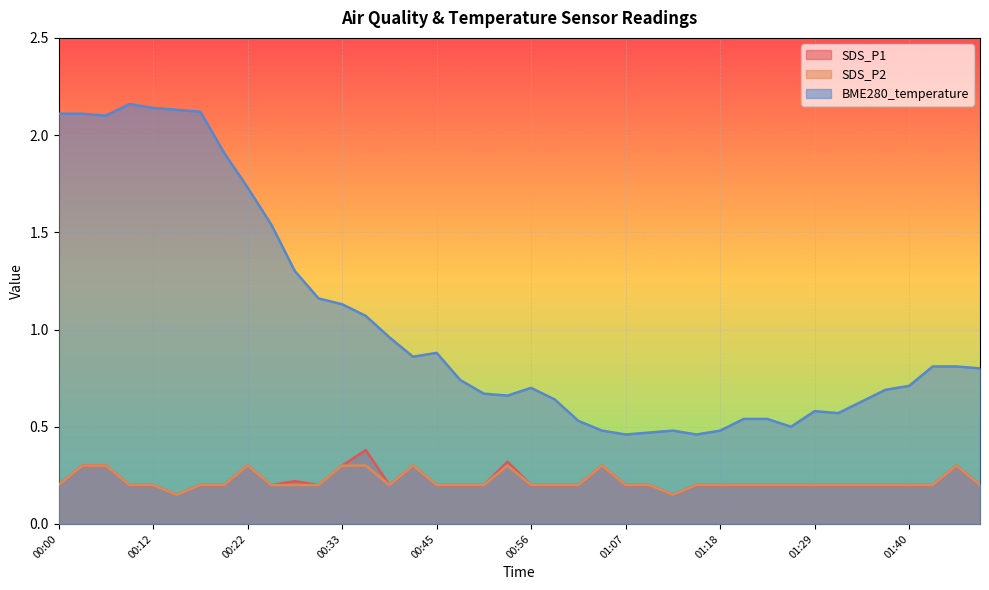

The BME280_temperature series shows 0.5 at 01:23. True or false?

True